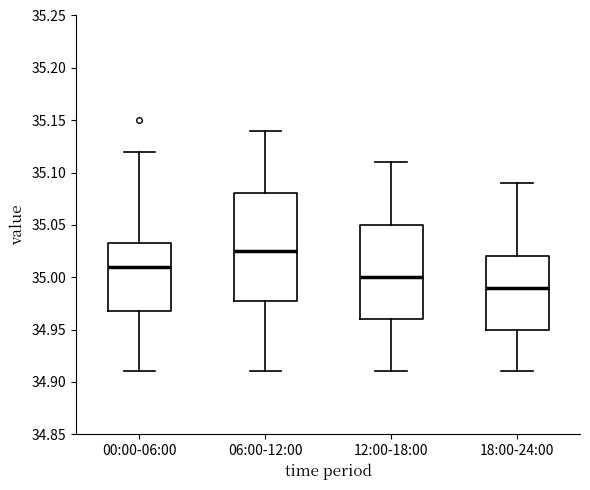

Comparing the boxes themselves (not the whiskers), which one is the tallest?

06:00-12:00